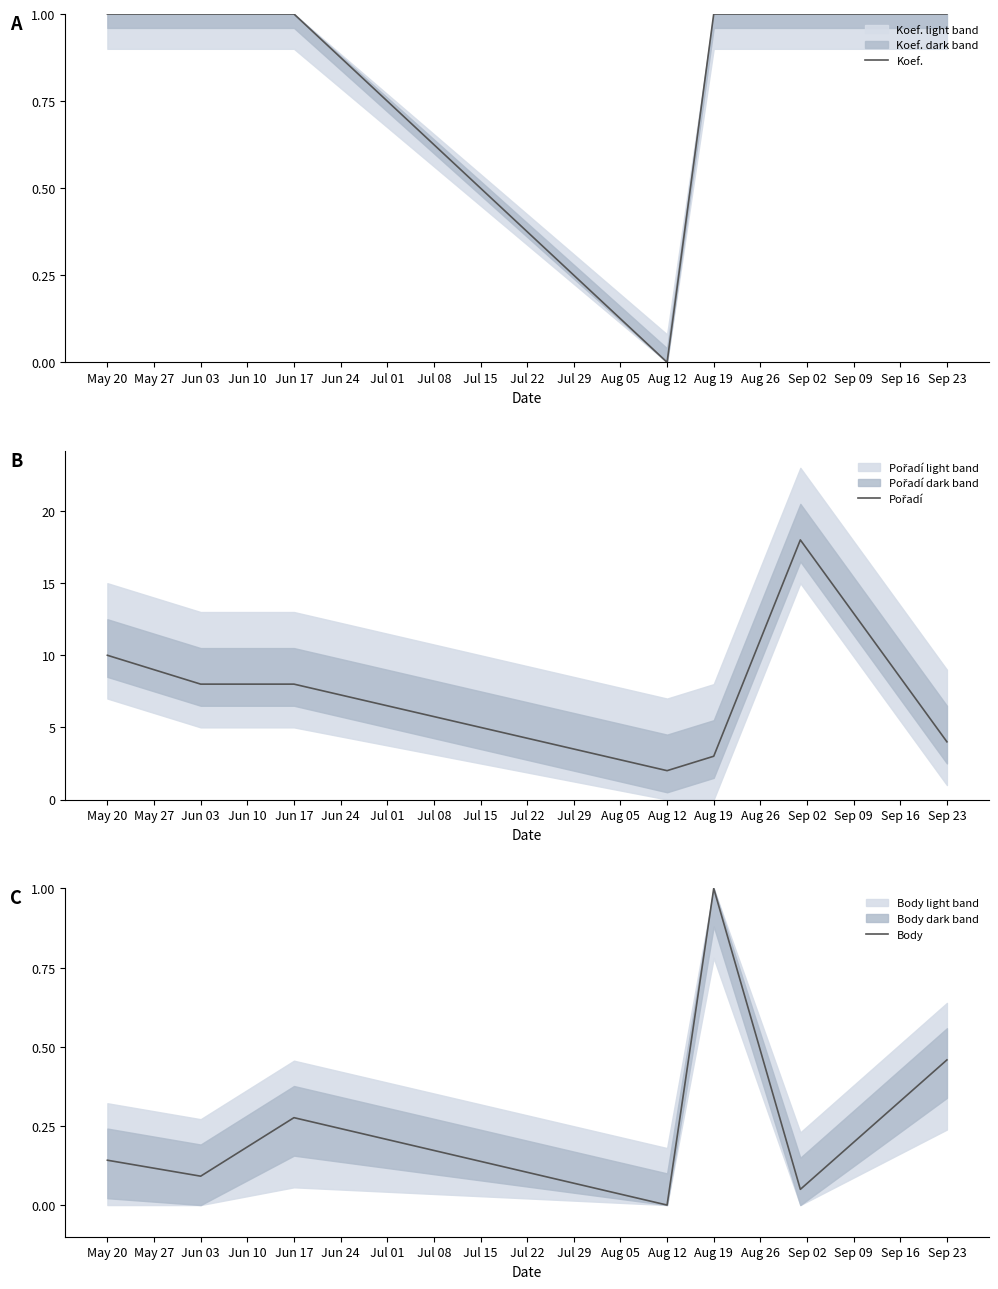

What is the maximum value for Body?

1.0